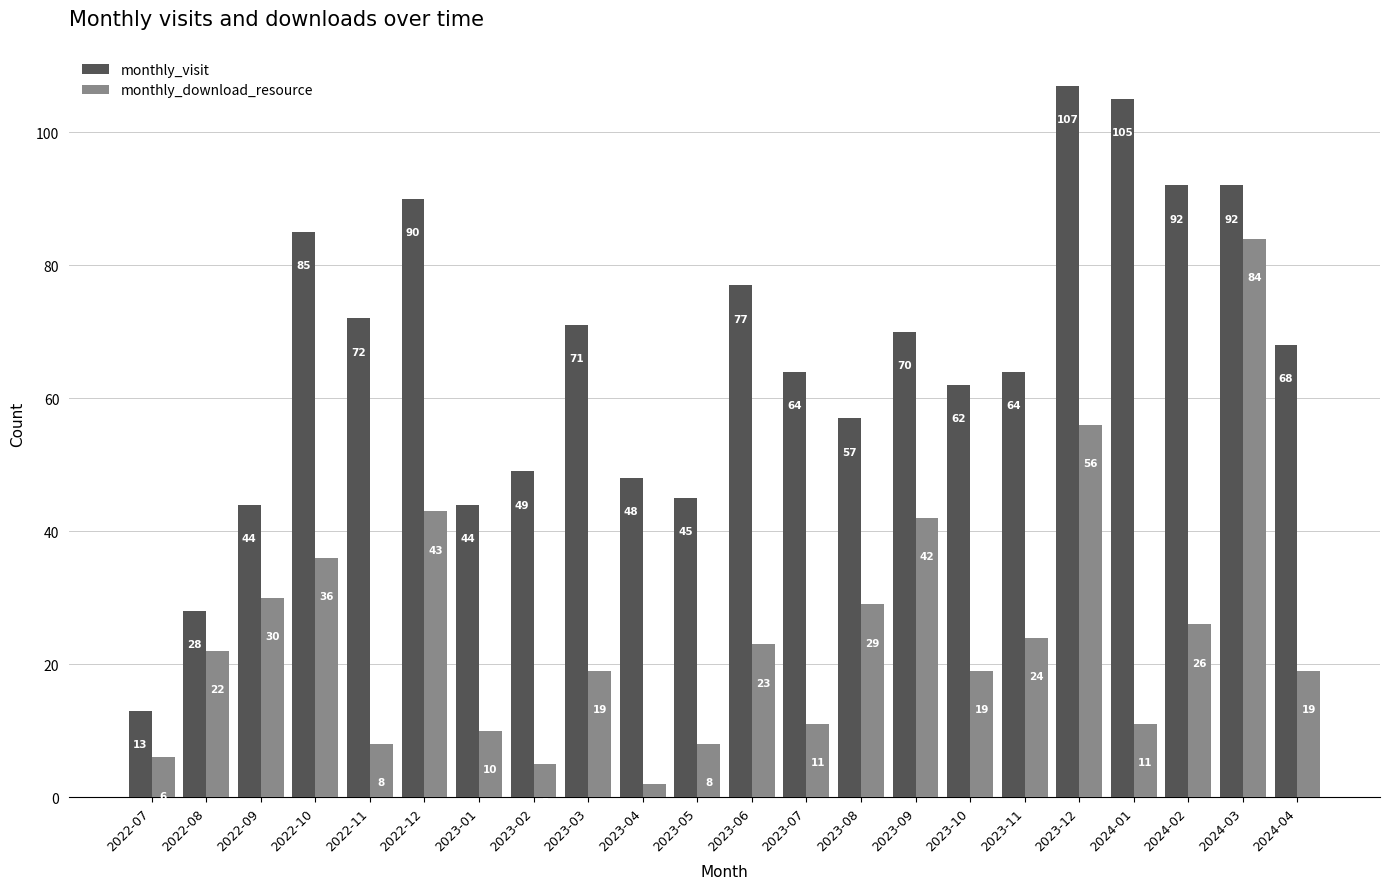

Reading left to right, list all the values displayed in this chart.

monthly_visit: 13	28	44	85	72	90	44	49	71	48	45	77	64	57	70	62	64	107	105	92	92	68
monthly_download_resource: 6	22	30	36	8	43	10	5	19	2	8	23	11	29	42	19	24	56	11	26	84	19